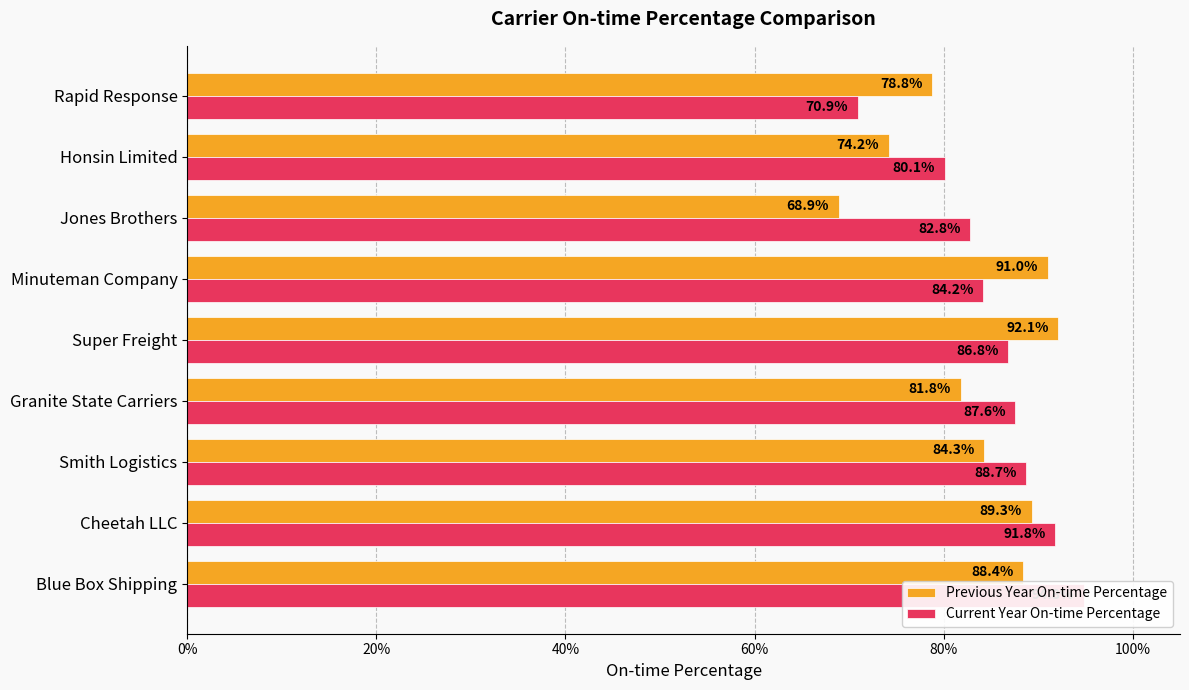

Are the bars grouped side by side (vs. stacked)?

Yes